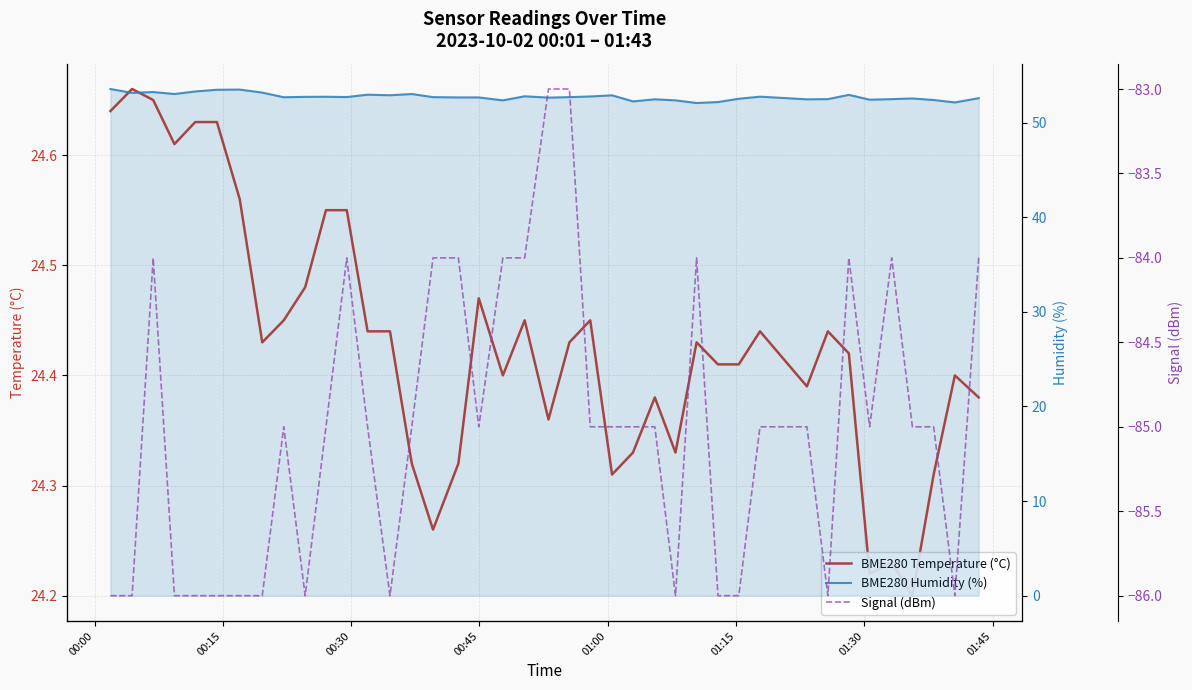

How many distinct data groups are displayed?

3